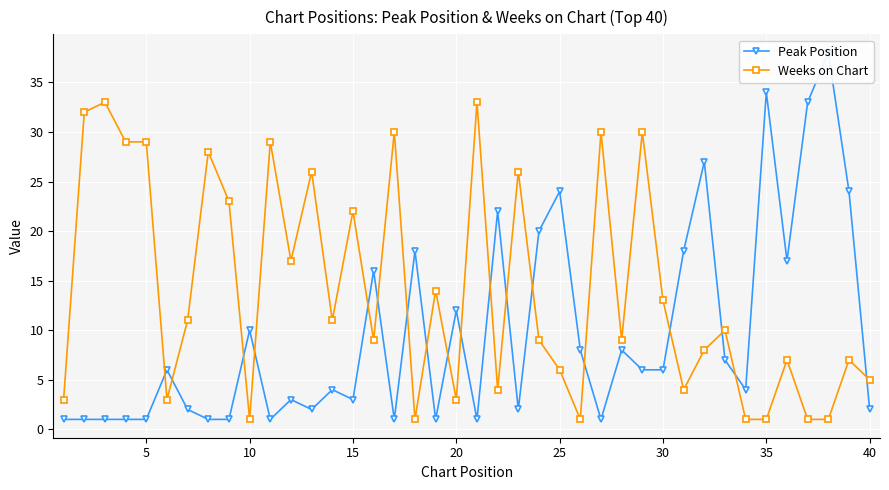

Is this an area chart (filled region under the line)?

No